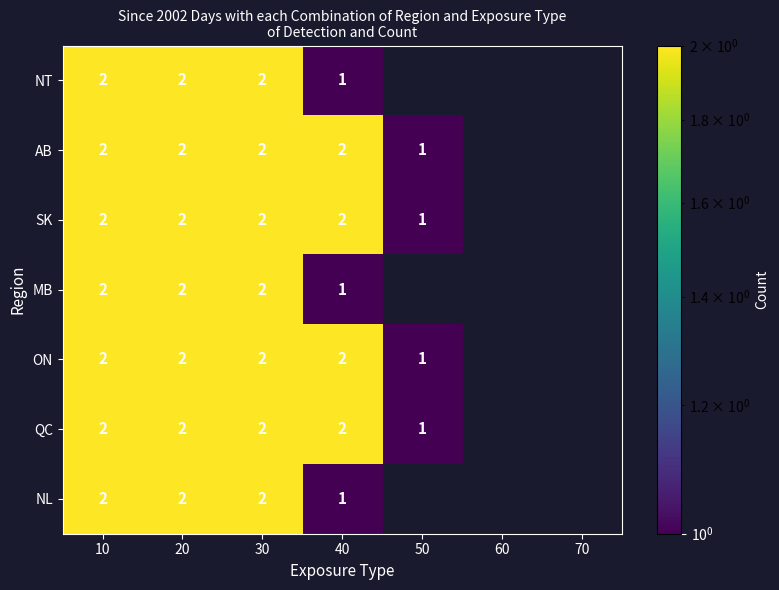

True or false: AB has a value of 2 at 10.

True